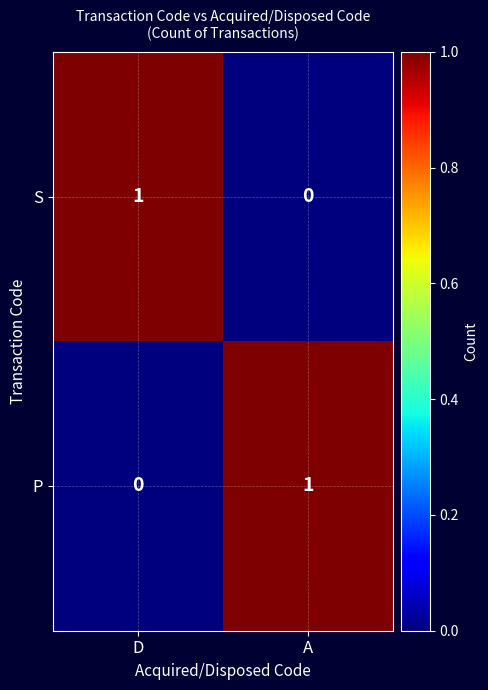

The value of S at A is 0. True or false?

True